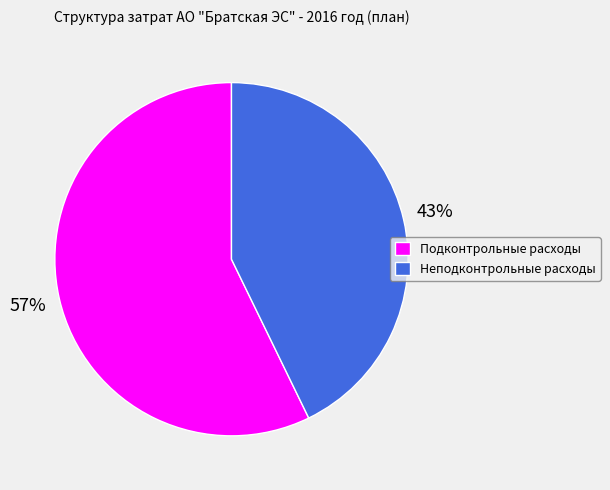

What is the ratio of the value at Подконтрольные расходы to the value at Неподконтрольные расходы?

1.3